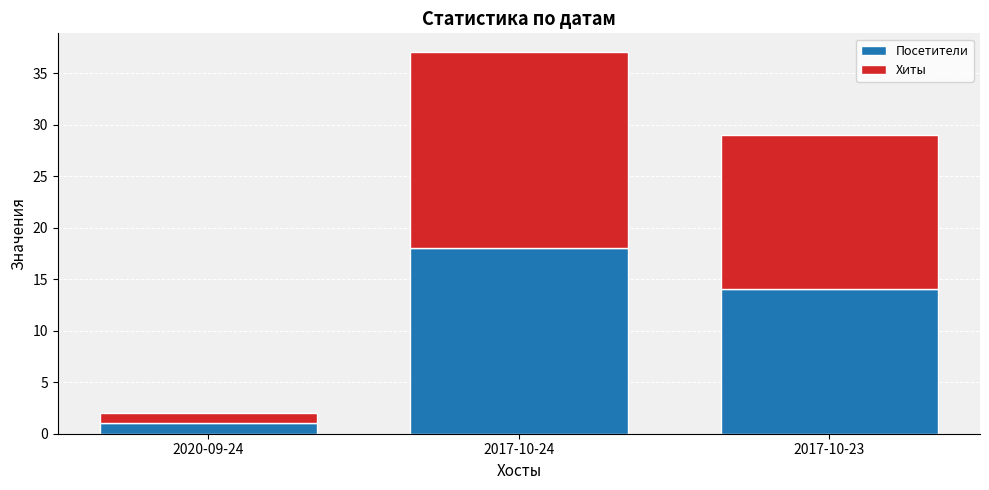

What is the total value across all series at 2020-09-24?

2